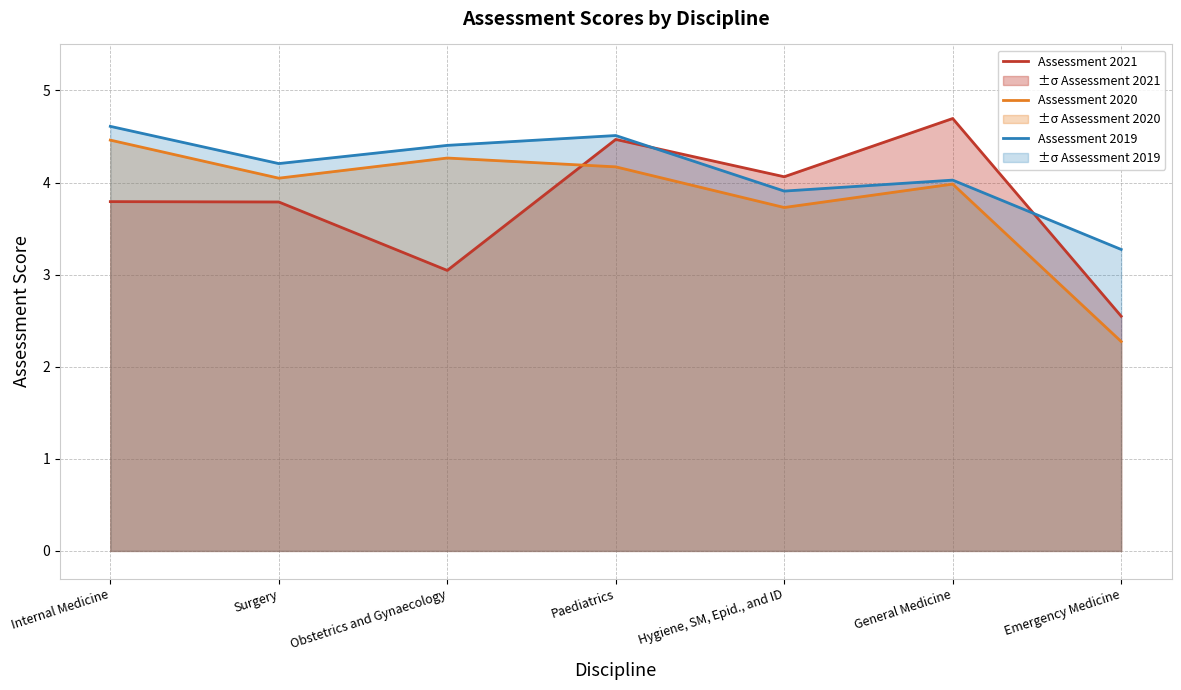

Which series has the largest range (max minus min)?

Assessment 2020